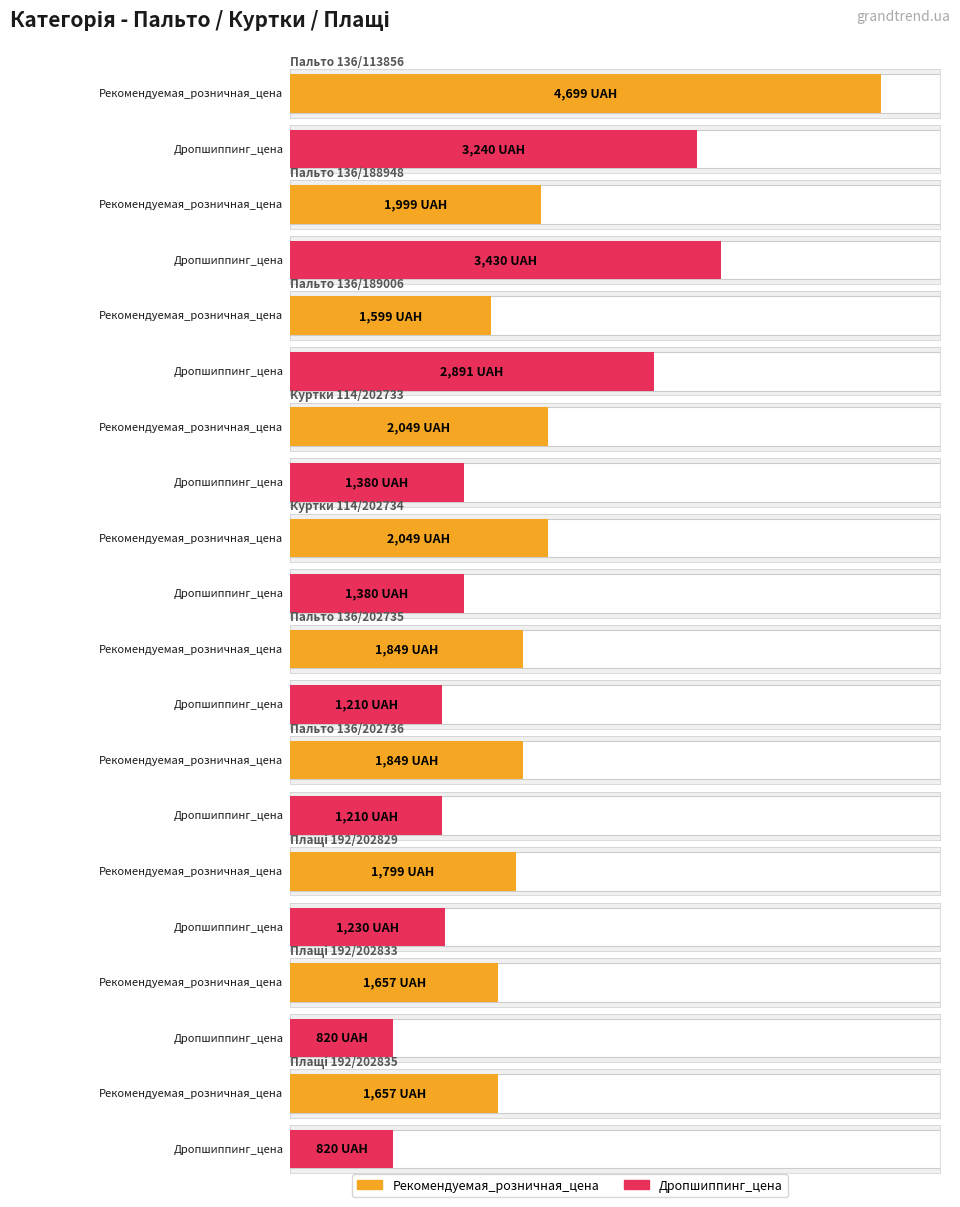

Which series has the largest total across all categories?

Рекомендуемая_розничная_цена